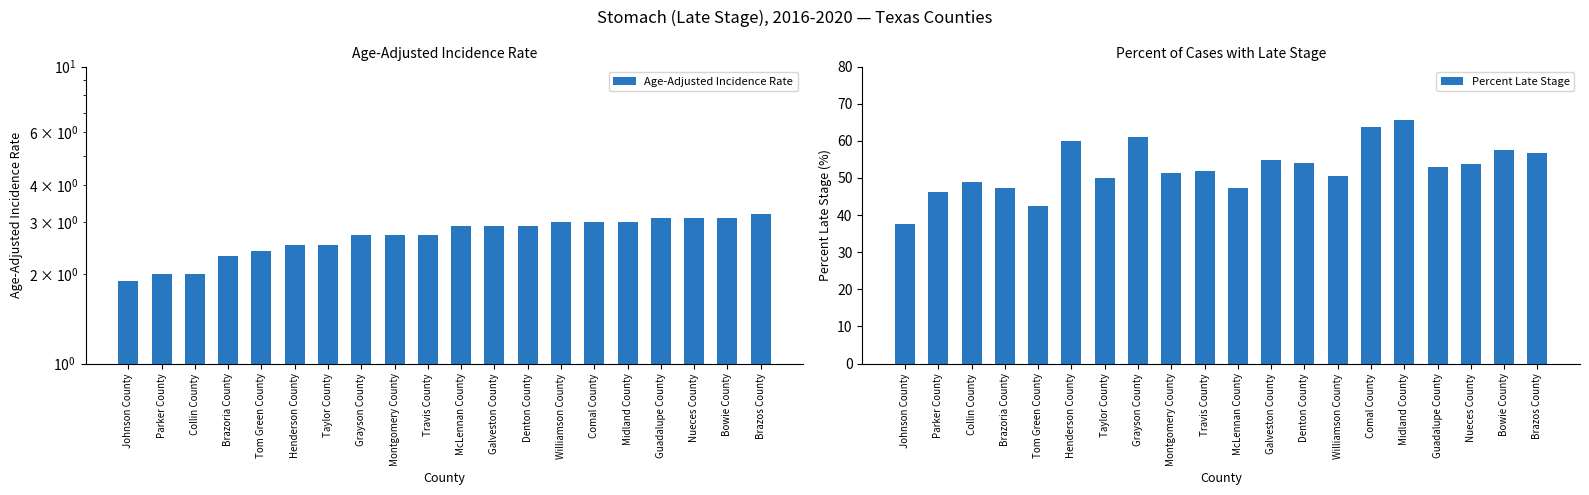

What is the minimum value for Age-Adjusted Incidence Rate?

1.9